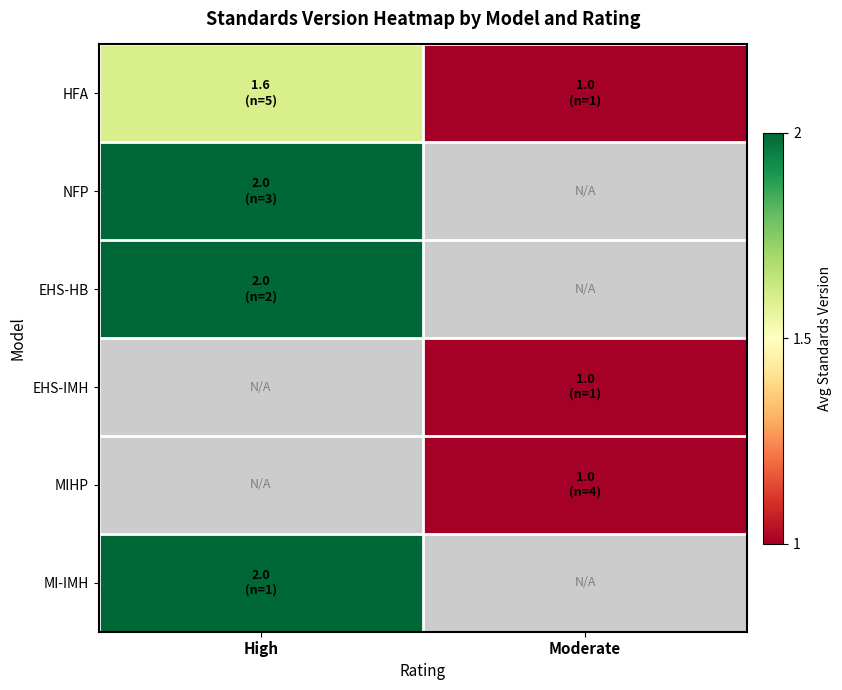

Which has a higher value, Moderate or High?

High